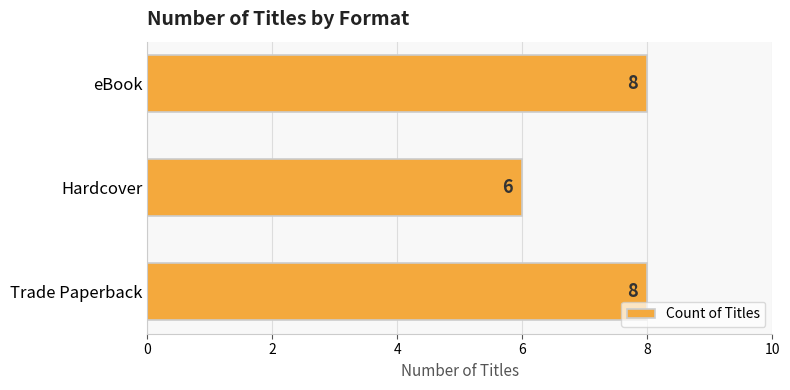

Is it true that the value at eBook is 8?

True